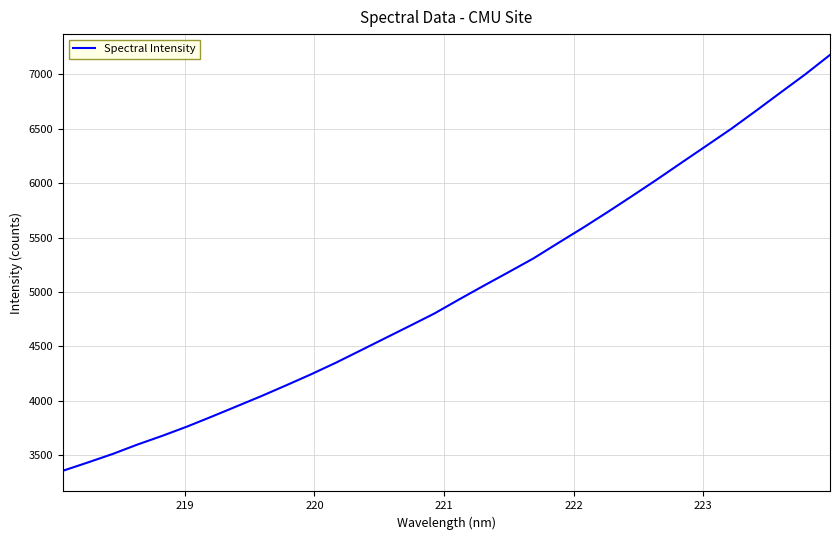

True or false: the data has more than 2 interior local peaks.

False